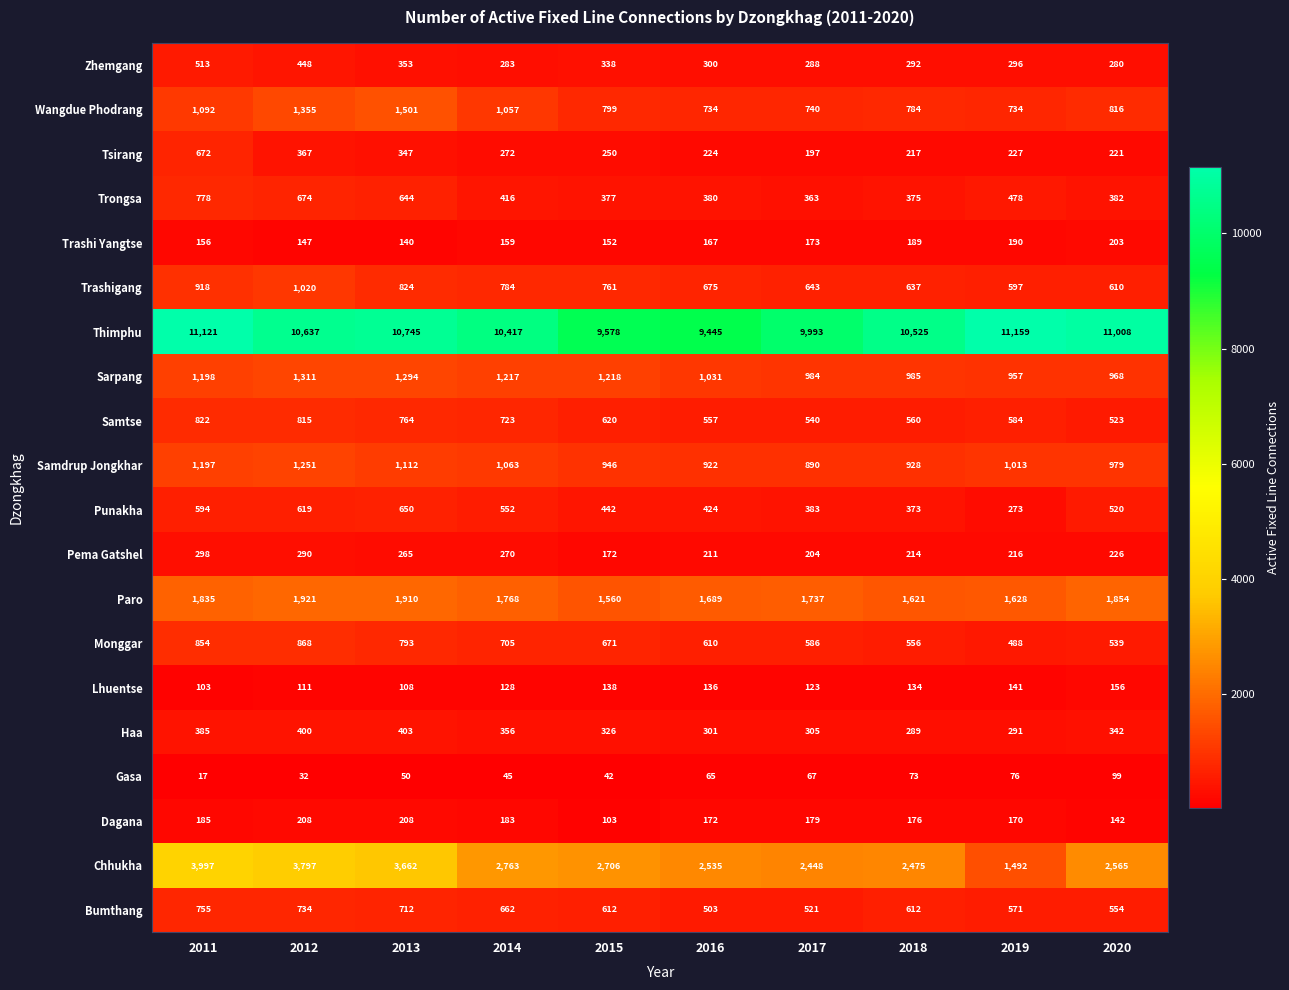

What is the difference between the highest and lowest values at 2017?

9926